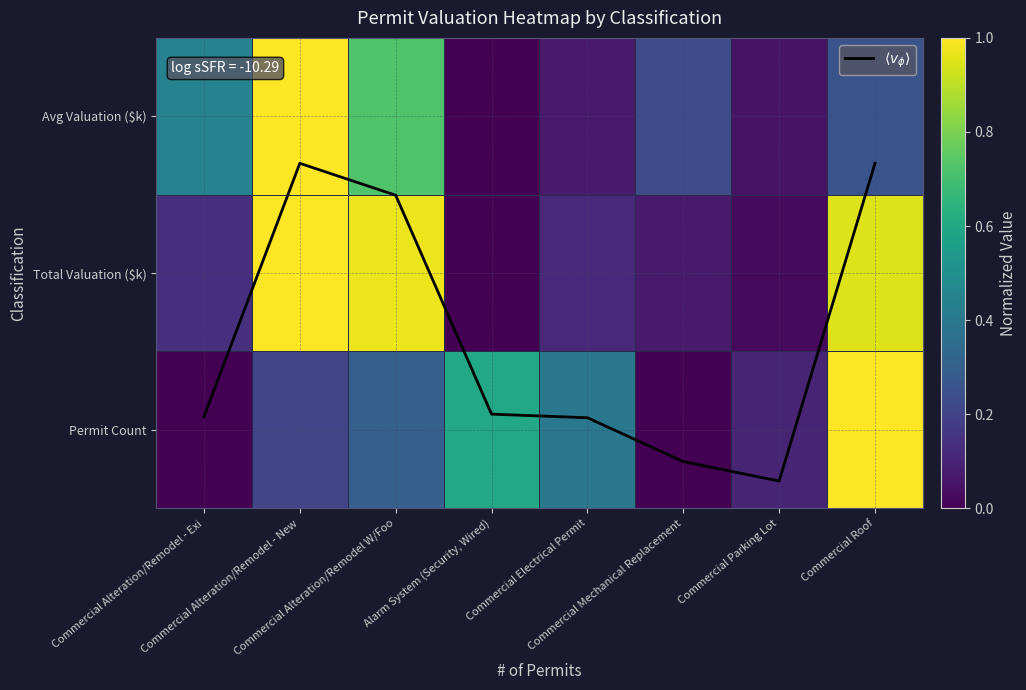

Rank the series by their maximum value, from highest to lowest.

$\langle v_\phi \rangle$, Permit Count, Total Valuation ($k), Avg Valuation ($k)